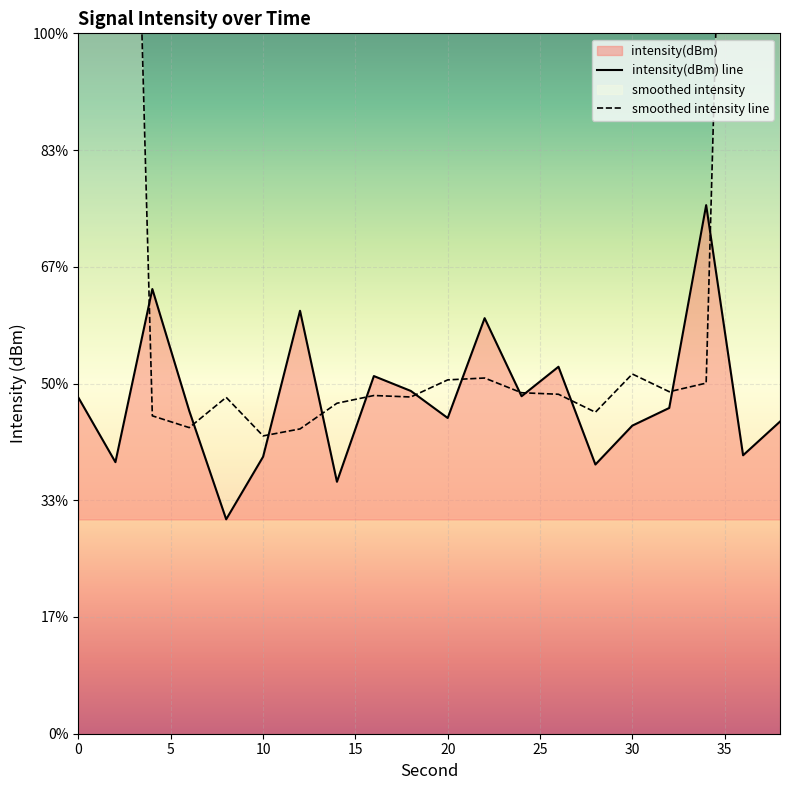

How many interior local peaks does the intensity(dBm) line series have?

6